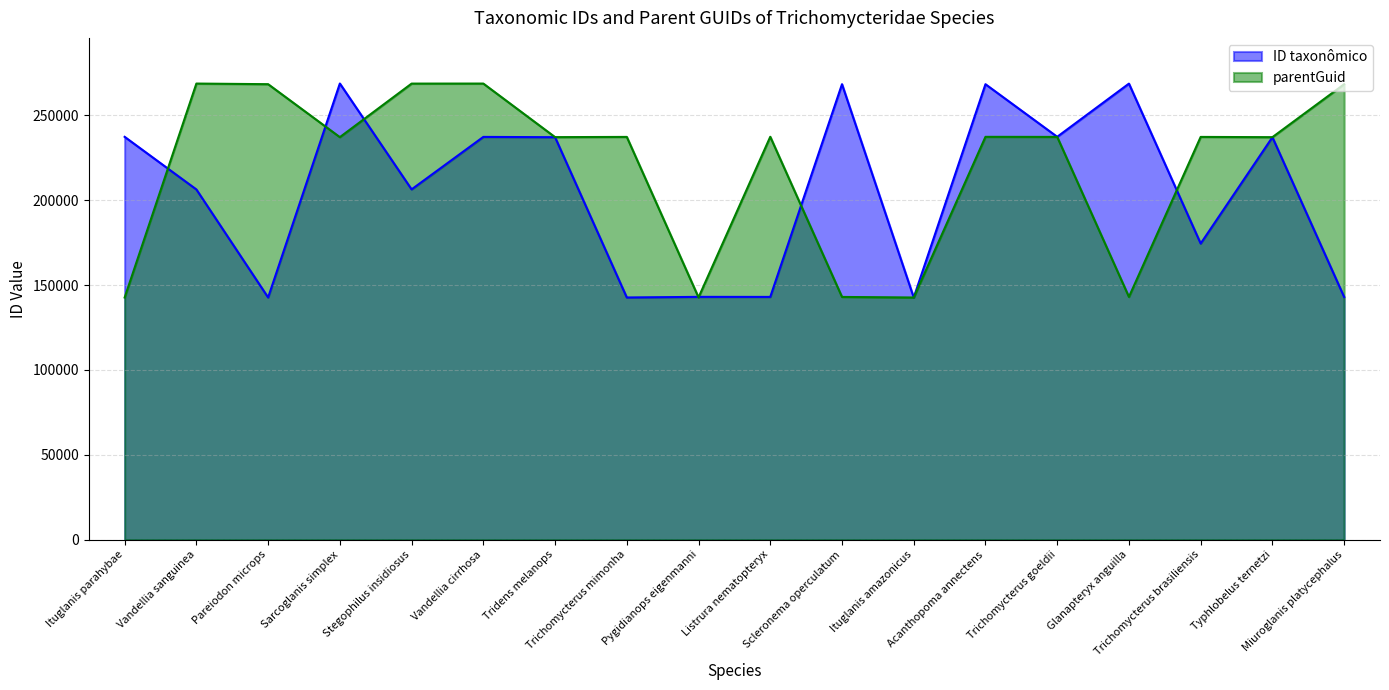

Is the value of parentGuid at Vandellia sanguinea greater than the value of ID taxonômico at Vandellia cirrhosa?

Yes